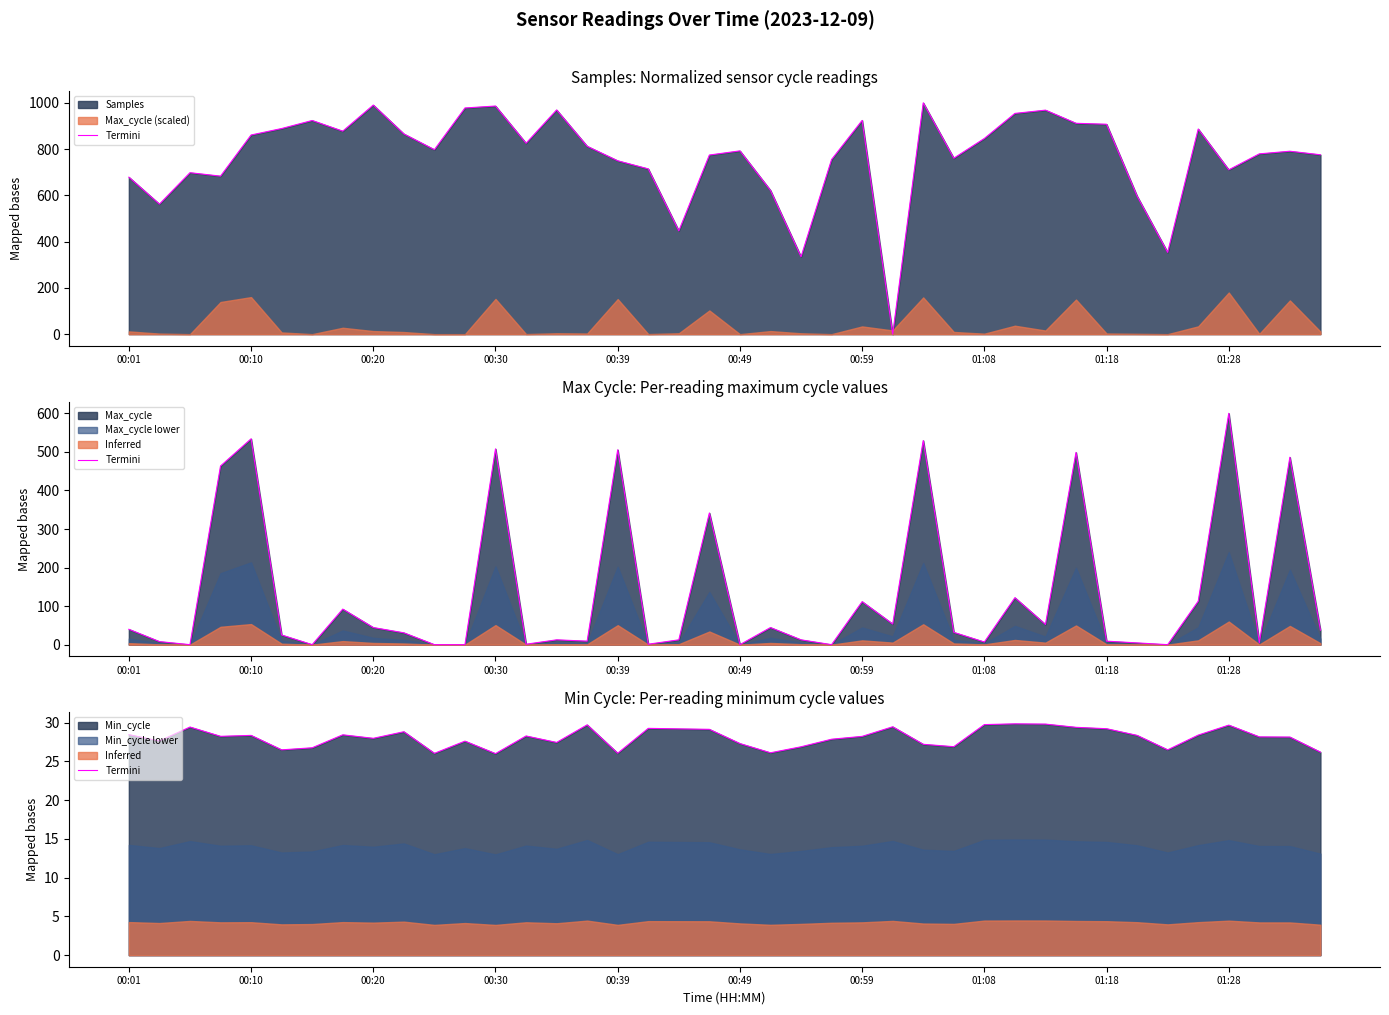

Approximately how many times larger is the value at 35 compared to 39?

1.1